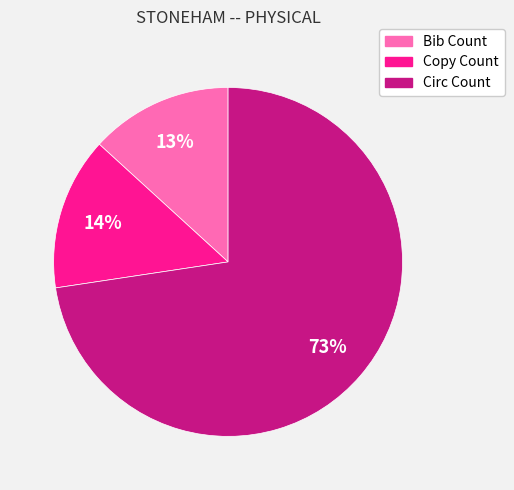

Which has a higher value, Bib Count or Circ Count?

Circ Count